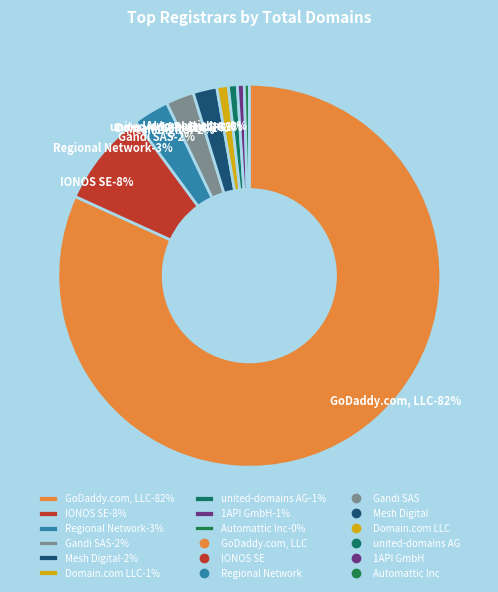

What percentage is NOT represented by 1API GmbH?

99.4%